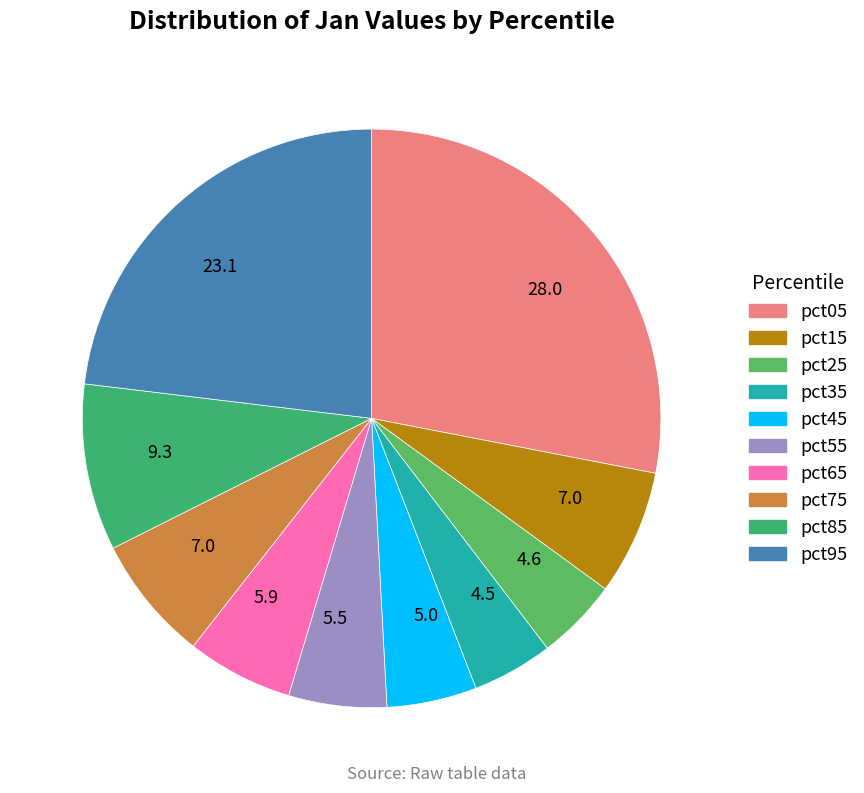

To the nearest percent, what portion does pct05 represent?

28%